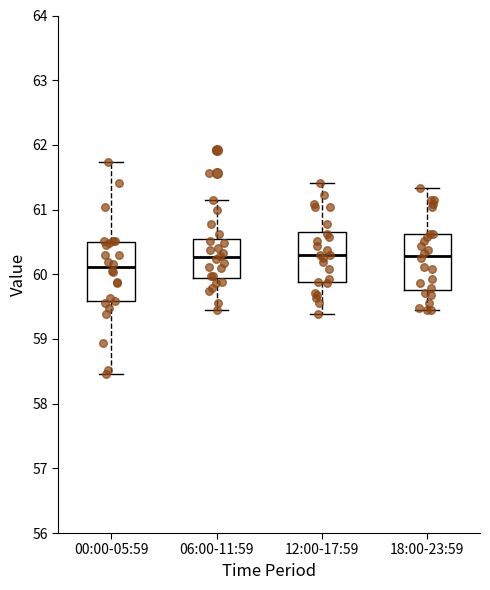

Reading left to right, transcribe this box plot: for each box, give where its median line is, the range the box spans, and where its two whiskers end, as read against the y-axis. The values are not printed on the chart, so give them approximately, as read against the axis.

00:00-05:59: median 60.1, box 59.6 to 60.5, whiskers 58.5 to 61.7
06:00-11:59: median 60.3, box 59.9 to 60.5, whiskers 59.4 to 61.2
12:00-17:59: median 60.3, box 59.9 to 60.7, whiskers 59.4 to 61.4
18:00-23:59: median 60.3, box 59.8 to 60.6, whiskers 59.4 to 61.3